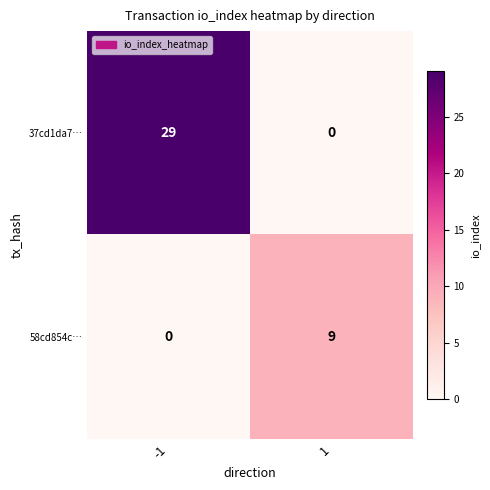

Rank the series at 1 from lowest to highest value.

37cd1da7…, 58cd854c…